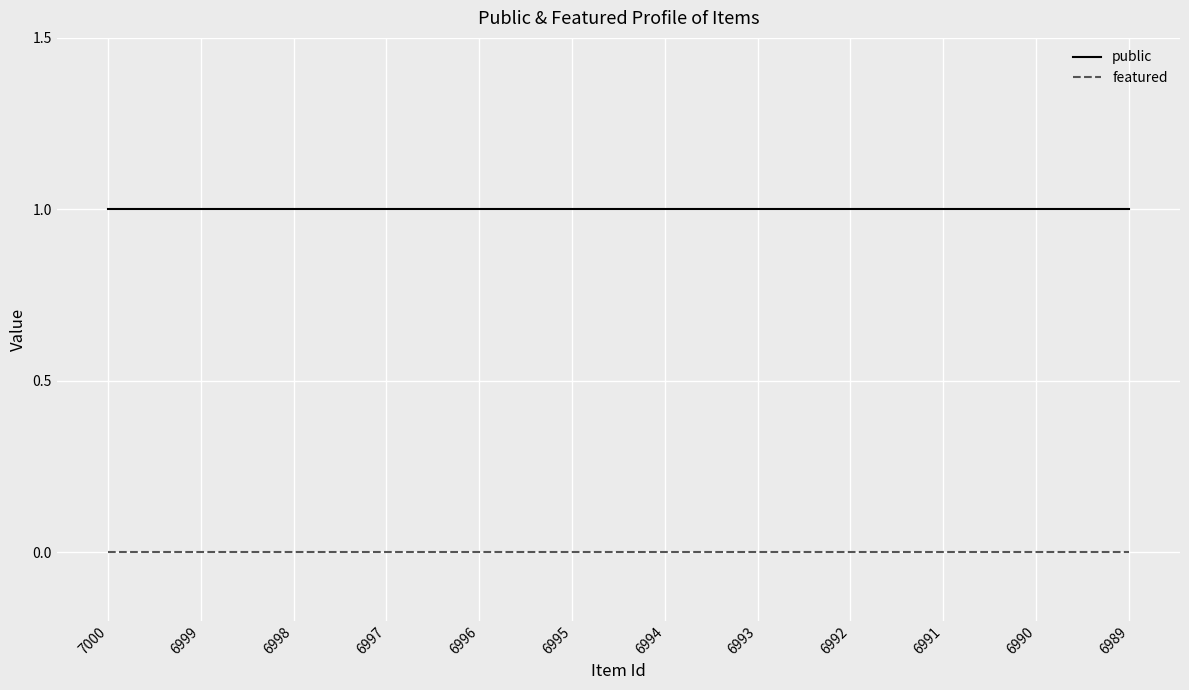

How many categories are shown in the chart?

12